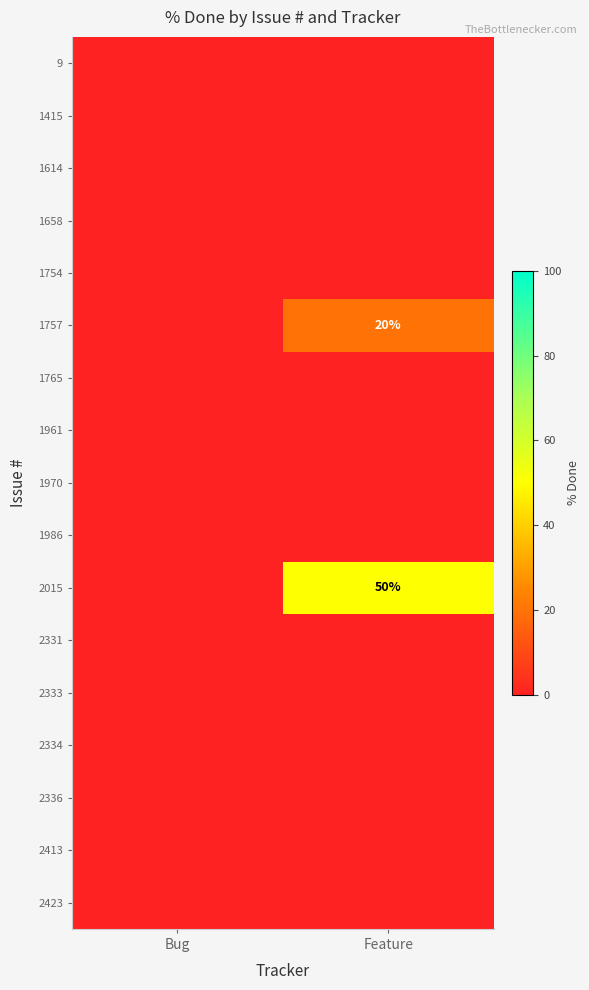

Which series has the largest total across all categories?

2015